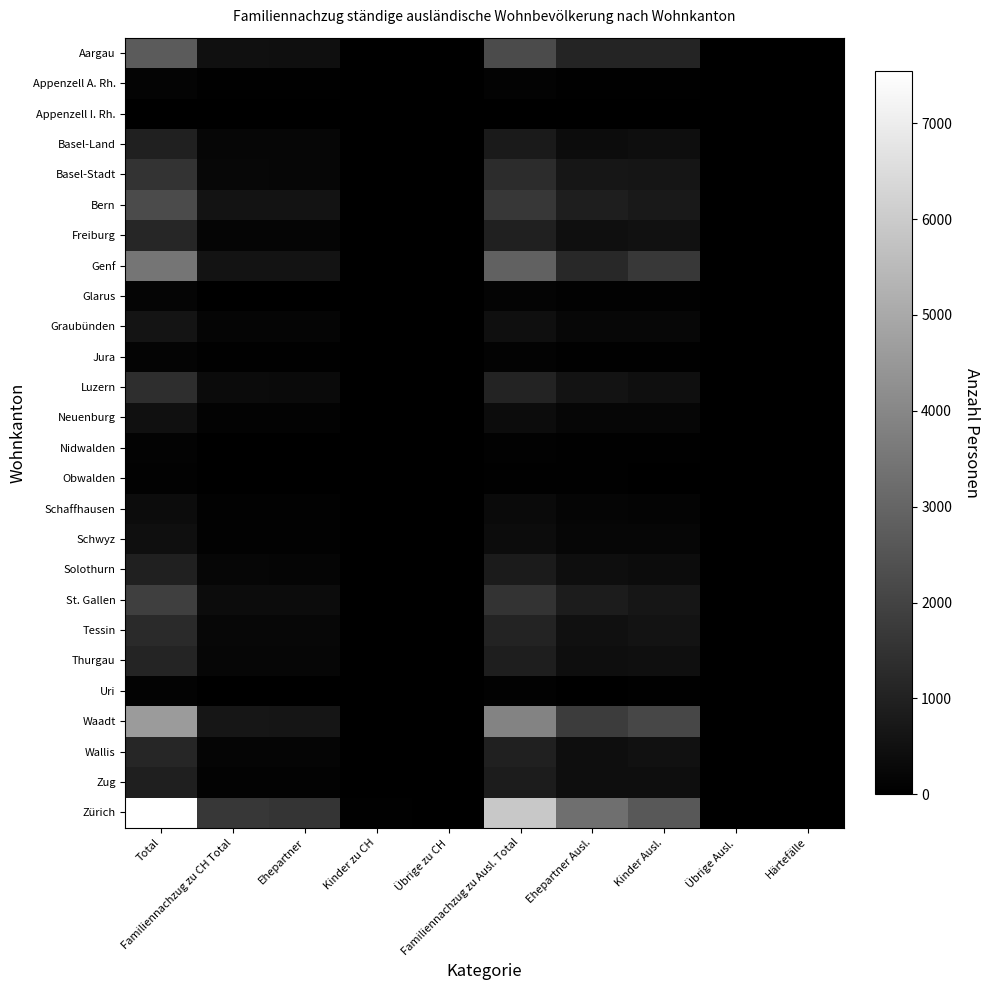

Reading left to right, what are all the values shown in this chart?

Aargau: Total=2689	Familiennachzug zu CH Total=473	Ehepartner=446	Kinder zu CH=27	Übrige zu CH=0	Familiennachzug zu Ausl. Total=2216	Ehepartner Ausl.=1115	Kinder Ausl.=1085	Übrige Ausl.=6	Härtefälle=10
Appenzell A. Rh.: Total=142	Familiennachzug zu CH Total=37	Ehepartner=37	Kinder zu CH=0	Übrige zu CH=0	Familiennachzug zu Ausl. Total=105	Ehepartner Ausl.=53	Kinder Ausl.=52	Übrige Ausl.=0	Härtefälle=0
Appenzell I. Rh.: Total=21	Familiennachzug zu CH Total=3	Ehepartner=3	Kinder zu CH=0	Übrige zu CH=0	Familiennachzug zu Ausl. Total=18	Ehepartner Ausl.=6	Kinder Ausl.=11	Übrige Ausl.=1	Härtefälle=0
Basel-Land: Total=981	Familiennachzug zu CH Total=193	Ehepartner=190	Kinder zu CH=3	Übrige zu CH=0	Familiennachzug zu Ausl. Total=788	Ehepartner Ausl.=374	Kinder Ausl.=413	Übrige Ausl.=1	Härtefälle=0
Basel-Stadt: Total=1508	Familiennachzug zu CH Total=208	Ehepartner=204	Kinder zu CH=4	Übrige zu CH=0	Familiennachzug zu Ausl. Total=1300	Ehepartner Ausl.=665	Kinder Ausl.=632	Übrige Ausl.=3	Härtefälle=0
Bern: Total=2236	Familiennachzug zu CH Total=588	Ehepartner=571	Kinder zu CH=17	Übrige zu CH=0	Familiennachzug zu Ausl. Total=1648	Ehepartner Ausl.=894	Kinder Ausl.=749	Übrige Ausl.=4	Härtefälle=1
Freiburg: Total=1145	Familiennachzug zu CH Total=159	Ehepartner=155	Kinder zu CH=4	Übrige zu CH=0	Familiennachzug zu Ausl. Total=986	Ehepartner Ausl.=464	Kinder Ausl.=518	Übrige Ausl.=3	Härtefälle=1
Genf: Total=3468	Familiennachzug zu CH Total=578	Ehepartner=561	Kinder zu CH=17	Übrige zu CH=0	Familiennachzug zu Ausl. Total=2890	Ehepartner Ausl.=1222	Kinder Ausl.=1663	Übrige Ausl.=5	Härtefälle=0
Glarus: Total=157	Familiennachzug zu CH Total=16	Ehepartner=16	Kinder zu CH=0	Übrige zu CH=0	Familiennachzug zu Ausl. Total=141	Ehepartner Ausl.=78	Kinder Ausl.=62	Übrige Ausl.=1	Härtefälle=0
Graubünden: Total=605	Familiennachzug zu CH Total=155	Ehepartner=151	Kinder zu CH=4	Übrige zu CH=0	Familiennachzug zu Ausl. Total=450	Ehepartner Ausl.=219	Kinder Ausl.=230	Übrige Ausl.=1	Härtefälle=0
Jura: Total=136	Familiennachzug zu CH Total=43	Ehepartner=43	Kinder zu CH=0	Übrige zu CH=0	Familiennachzug zu Ausl. Total=93	Ehepartner Ausl.=45	Kinder Ausl.=48	Übrige Ausl.=0	Härtefälle=0
Luzern: Total=1359	Familiennachzug zu CH Total=327	Ehepartner=307	Kinder zu CH=19	Übrige zu CH=1	Familiennachzug zu Ausl. Total=1032	Ehepartner Ausl.=563	Kinder Ausl.=468	Übrige Ausl.=1	Härtefälle=0
Neuenburg: Total=487	Familiennachzug zu CH Total=104	Ehepartner=97	Kinder zu CH=5	Übrige zu CH=2	Familiennachzug zu Ausl. Total=383	Ehepartner Ausl.=195	Kinder Ausl.=187	Übrige Ausl.=1	Härtefälle=0
Nidwalden: Total=109	Familiennachzug zu CH Total=25	Ehepartner=25	Kinder zu CH=0	Übrige zu CH=0	Familiennachzug zu Ausl. Total=84	Ehepartner Ausl.=34	Kinder Ausl.=49	Übrige Ausl.=1	Härtefälle=0
Obwalden: Total=74	Familiennachzug zu CH Total=16	Ehepartner=16	Kinder zu CH=0	Übrige zu CH=0	Familiennachzug zu Ausl. Total=58	Ehepartner Ausl.=32	Kinder Ausl.=26	Übrige Ausl.=0	Härtefälle=0
Schaffhausen: Total=364	Familiennachzug zu CH Total=61	Ehepartner=61	Kinder zu CH=0	Übrige zu CH=0	Familiennachzug zu Ausl. Total=303	Ehepartner Ausl.=157	Kinder Ausl.=146	Übrige Ausl.=0	Härtefälle=0
Schwyz: Total=451	Familiennachzug zu CH Total=73	Ehepartner=73	Kinder zu CH=0	Übrige zu CH=0	Familiennachzug zu Ausl. Total=378	Ehepartner Ausl.=195	Kinder Ausl.=180	Übrige Ausl.=3	Härtefälle=0
Solothurn: Total=982	Familiennachzug zu CH Total=182	Ehepartner=176	Kinder zu CH=6	Übrige zu CH=0	Familiennachzug zu Ausl. Total=800	Ehepartner Ausl.=430	Kinder Ausl.=366	Übrige Ausl.=4	Härtefälle=0
St. Gallen: Total=1880	Familiennachzug zu CH Total=375	Ehepartner=365	Kinder zu CH=9	Übrige zu CH=1	Familiennachzug zu Ausl. Total=1505	Ehepartner Ausl.=827	Kinder Ausl.=671	Übrige Ausl.=7	Härtefälle=0
Tessin: Total=1267	Familiennachzug zu CH Total=223	Ehepartner=221	Kinder zu CH=2	Übrige zu CH=0	Familiennachzug zu Ausl. Total=1044	Ehepartner Ausl.=477	Kinder Ausl.=567	Übrige Ausl.=0	Härtefälle=0
Thurgau: Total=1083	Familiennachzug zu CH Total=198	Ehepartner=189	Kinder zu CH=7	Übrige zu CH=2	Familiennachzug zu Ausl. Total=885	Ehepartner Ausl.=433	Kinder Ausl.=449	Übrige Ausl.=3	Härtefälle=0
Uri: Total=89	Familiennachzug zu CH Total=25	Ehepartner=25	Kinder zu CH=0	Übrige zu CH=0	Familiennachzug zu Ausl. Total=64	Ehepartner Ausl.=26	Kinder Ausl.=37	Übrige Ausl.=1	Härtefälle=0
Waadt: Total=4578	Familiennachzug zu CH Total=664	Ehepartner=640	Kinder zu CH=24	Übrige zu CH=0	Familiennachzug zu Ausl. Total=3914	Ehepartner Ausl.=1792	Kinder Ausl.=2112	Übrige Ausl.=10	Härtefälle=0
Wallis: Total=1125	Familiennachzug zu CH Total=163	Ehepartner=163	Kinder zu CH=0	Übrige zu CH=0	Familiennachzug zu Ausl. Total=962	Ehepartner Ausl.=437	Kinder Ausl.=525	Übrige Ausl.=0	Härtefälle=0
Zug: Total=939	Familiennachzug zu CH Total=92	Ehepartner=89	Kinder zu CH=3	Übrige zu CH=0	Familiennachzug zu Ausl. Total=847	Ehepartner Ausl.=414	Kinder Ausl.=430	Übrige Ausl.=3	Härtefälle=0
Zürich: Total=7546	Familiennachzug zu CH Total=1626	Ehepartner=1569	Kinder zu CH=56	Übrige zu CH=1	Familiennachzug zu Ausl. Total=5920	Ehepartner Ausl.=3286	Kinder Ausl.=2618	Übrige Ausl.=16	Härtefälle=0